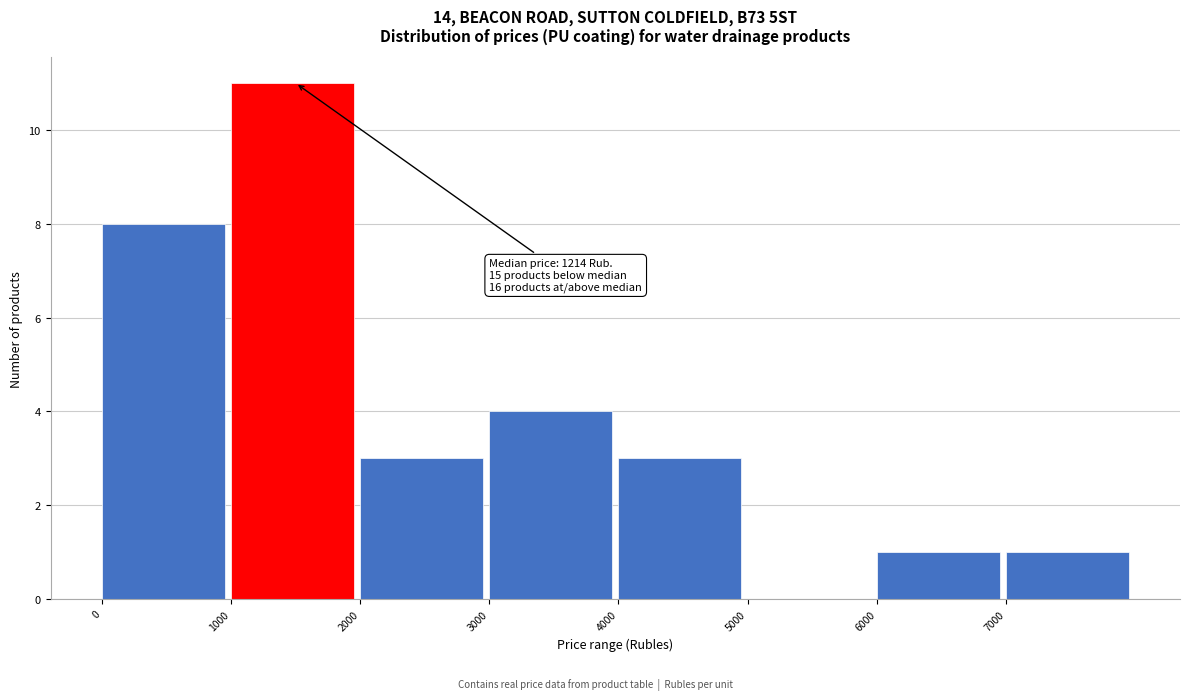

Which range on the x-axis has the tallest bar?

1000 to 2000